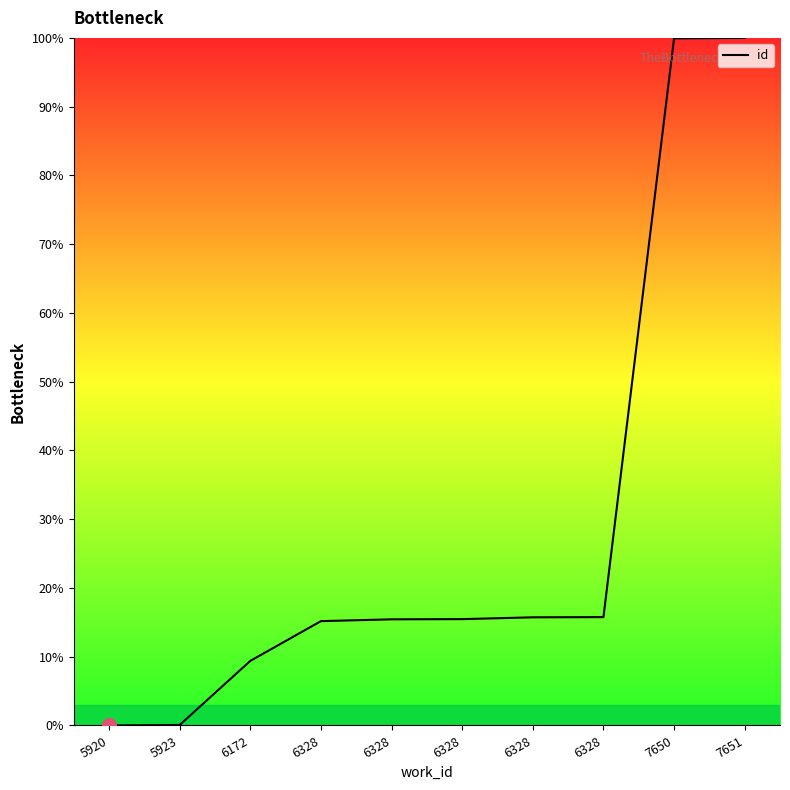

Reading left to right, what are all the values shown in this chart?

5920=0.0	5923=0.1	6172=9.4	6328=15.2	6328=15.4	6328=15.5	6328=15.7	6328=15.8	7650=99.9	7651=100.0